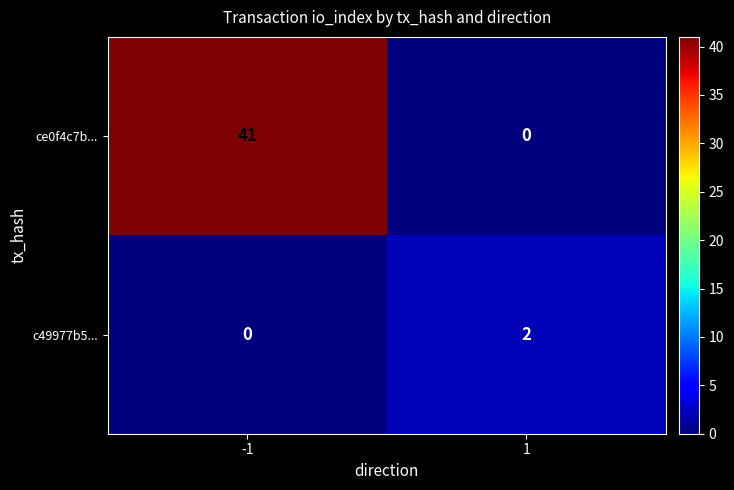

The c49977b5... series shows -1 at -1. True or false?

False